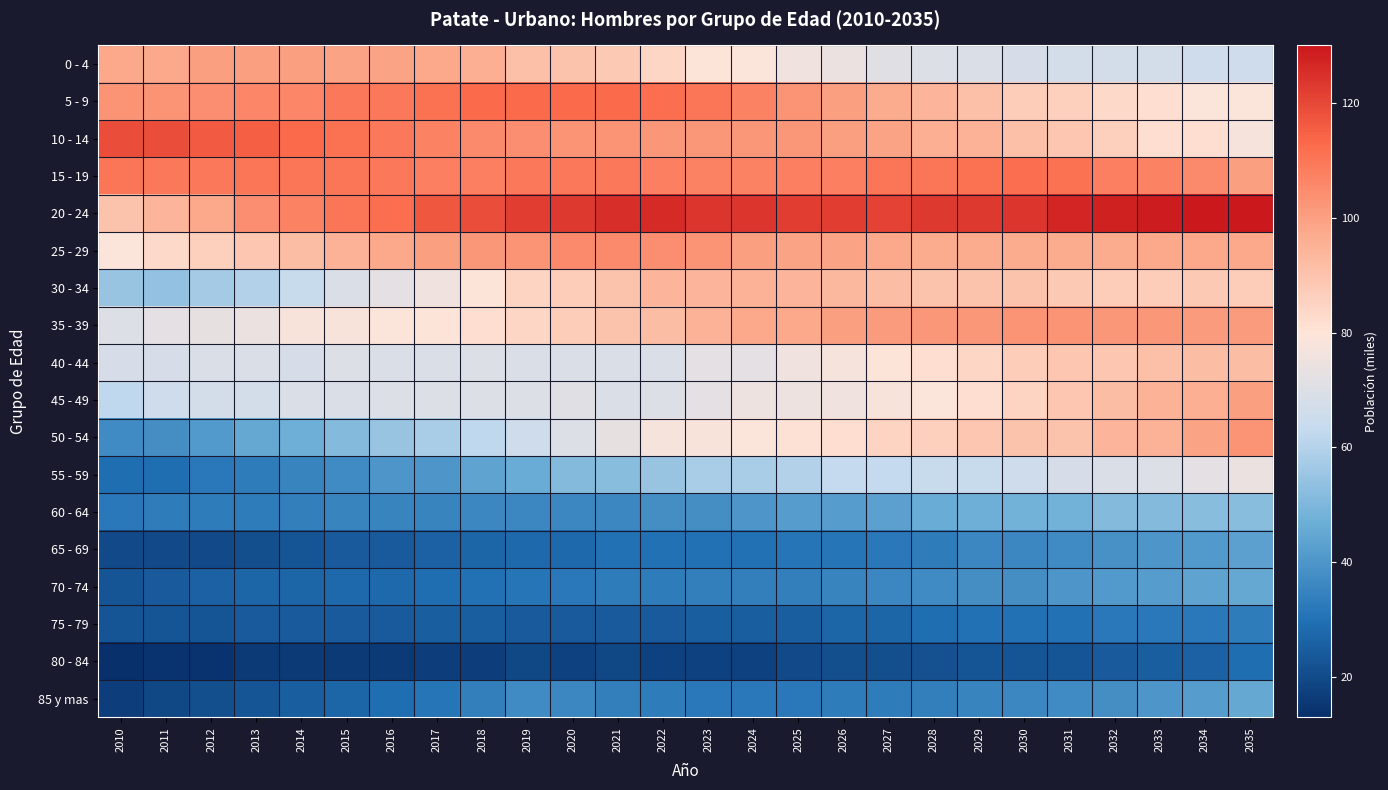

Reading left to right, list all the values displayed in this chart.

0 - 4: 2010=98	2011=98	2012=100	2013=100	2014=100	2015=99	2016=99	2017=98	2018=96	2019=91	2020=90	2021=88	2022=84	2023=80	2024=79	2025=76	2026=74	2027=71	2028=70	2029=69	2030=68	2031=67	2032=67	2033=67	2034=66	2035=66
5 - 9: 2010=103	2011=103	2012=104	2013=106	2014=106	2015=109	2016=109	2017=111	2018=113	2019=113	2020=113	2021=113	2022=112	2023=110	2024=107	2025=103	2026=100	2027=97	2028=94	2029=91	2030=87	2031=86	2032=83	2033=82	2034=79	2035=79
10 - 14: 2010=119	2011=119	2012=116	2013=115	2014=113	2015=111	2016=109	2017=107	2018=105	2019=104	2020=103	2021=103	2022=102	2023=102	2024=102	2025=102	2026=100	2027=99	2028=96	2029=95	2030=91	2031=89	2032=86	2033=82	2034=82	2035=77
15 - 19: 2010=110	2011=109	2012=109	2013=110	2014=110	2015=110	2016=109	2017=108	2018=108	2019=109	2020=109	2021=109	2022=108	2023=107	2024=107	2025=108	2026=108	2027=110	2028=110	2029=111	2030=112	2031=111	2032=108	2033=107	2034=105	2035=100
20 - 24: 2010=90	2011=94	2012=98	2013=104	2014=107	2015=110	2016=112	2017=117	2018=119	2019=122	2020=123	2021=125	2022=126	2023=124	2024=124	2025=122	2026=122	2027=121	2028=123	2029=123	2030=124	2031=127	2032=128	2033=129	2034=130	2035=130
25 - 29: 2010=79	2011=83	2012=86	2013=89	2014=92	2015=95	2016=98	2017=100	2018=102	2019=103	2020=105	2021=105	2022=104	2023=103	2024=100	2025=99	2026=99	2027=98	2028=97	2029=97	2030=97	2031=97	2032=97	2033=98	2034=98	2035=98
30 - 34: 2010=55	2011=54	2012=57	2013=60	2014=64	2015=69	2016=72	2017=76	2018=80	2019=85	2020=87	2021=90	2022=94	2023=94	2024=95	2025=94	2026=93	2027=92	2028=90	2029=90	2030=90	2031=88	2032=87	2033=87	2034=88	2035=87
35 - 39: 2010=70	2011=72	2012=73	2013=74	2014=78	2015=78	2016=79	2017=80	2018=82	2019=84	2020=87	2021=90	2022=92	2023=95	2024=98	2025=98	2026=100	2027=101	2028=102	2029=102	2030=103	2031=103	2032=102	2033=102	2034=101	2035=101
40 - 44: 2010=68	2011=68	2012=69	2013=69	2014=68	2015=70	2016=69	2017=69	2018=70	2019=69	2020=69	2021=69	2022=69	2023=72	2024=72	2025=76	2026=77	2027=80	2028=82	2029=84	2030=87	2031=89	2032=89	2033=91	2034=92	2035=92
45 - 49: 2010=62	2011=66	2012=67	2013=67	2014=69	2015=69	2016=70	2017=70	2018=70	2019=70	2020=71	2021=69	2022=70	2023=72	2024=75	2025=75	2026=76	2027=78	2028=79	2029=82	2030=85	2031=89	2032=92	2033=95	2034=96	2035=100
50 - 54: 2010=37	2011=38	2012=41	2013=45	2014=47	2015=51	2016=55	2017=58	2018=62	2019=66	2020=70	2021=73	2022=77	2023=78	2024=79	2025=81	2026=82	2027=85	2028=86	2029=89	2030=90	2031=90	2032=94	2033=95	2034=99	2035=103
55 - 59: 2010=29	2011=29	2012=32	2013=33	2014=35	2015=37	2016=40	2017=40	2018=44	2019=46	2020=51	2021=52	2022=55	2023=58	2024=58	2025=60	2026=63	2027=63	2028=64	2029=64	2030=66	2031=68	2032=69	2033=70	2034=72	2035=74
60 - 64: 2010=32	2011=33	2012=33	2013=33	2014=34	2015=35	2016=35	2017=35	2018=36	2019=36	2020=36	2021=36	2022=38	2023=38	2024=40	2025=42	2026=42	2027=43	2028=46	2029=47	2030=48	2031=48	2032=51	2033=51	2034=52	2035=52
65 - 69: 2010=20	2011=20	2012=20	2013=21	2014=23	2015=24	2016=24	2017=26	2018=27	2019=28	2020=28	2021=30	2022=30	2023=30	2024=30	2025=31	2026=31	2027=32	2028=33	2029=36	2030=36	2031=37	2032=39	2033=40	2034=41	2035=43
70 - 74: 2010=23	2011=24	2012=26	2013=27	2014=27	2015=28	2016=28	2017=29	2018=30	2019=31	2020=32	2021=33	2022=33	2023=34	2024=34	2025=34	2026=35	2027=36	2028=37	2029=38	2030=38	2031=40	2032=41	2033=42	2034=44	2035=45
75 - 79: 2010=23	2011=23	2012=23	2013=24	2014=24	2015=24	2016=24	2017=25	2018=25	2019=24	2020=24	2021=24	2022=24	2023=25	2024=25	2025=25	2026=27	2027=27	2028=29	2029=30	2030=30	2031=30	2032=32	2033=32	2034=32	2035=33
80 - 84: 2010=13	2011=14	2012=14	2013=16	2014=16	2015=16	2016=16	2017=17	2018=17	2019=19	2020=18	2021=19	2022=18	2023=18	2024=18	2025=20	2026=21	2027=21	2028=22	2029=23	2030=23	2031=23	2032=24	2033=25	2034=26	2035=29
85 y mas: 2010=17	2011=19	2012=21	2013=23	2014=25	2015=27	2016=29	2017=31	2018=34	2019=37	2020=36	2021=34	2022=33	2023=32	2024=32	2025=32	2026=33	2027=33	2028=34	2029=35	2030=36	2031=37	2032=38	2033=40	2034=42	2035=45